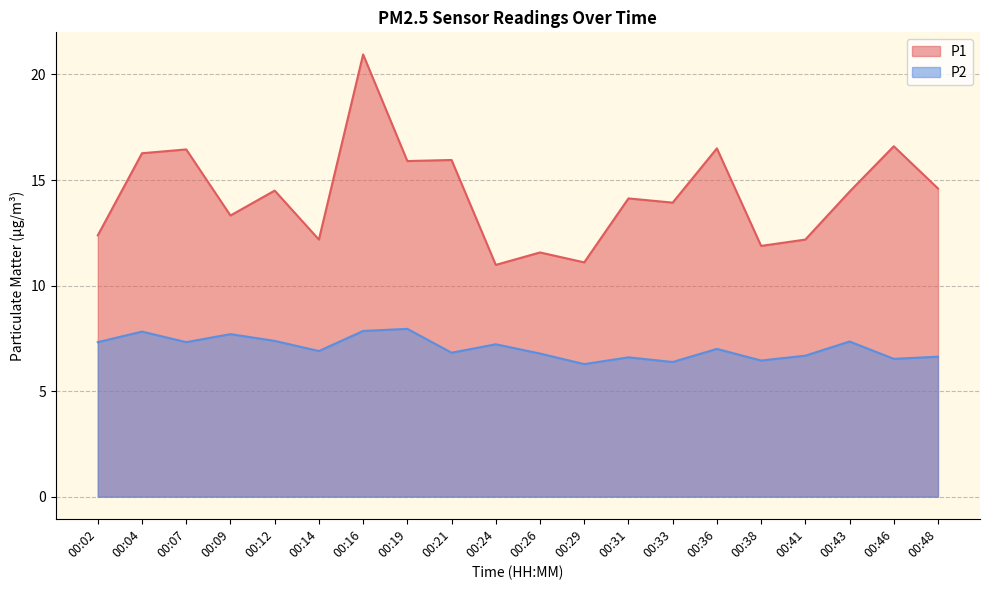

List the series in order of their peak value, highest first.

P1, P2